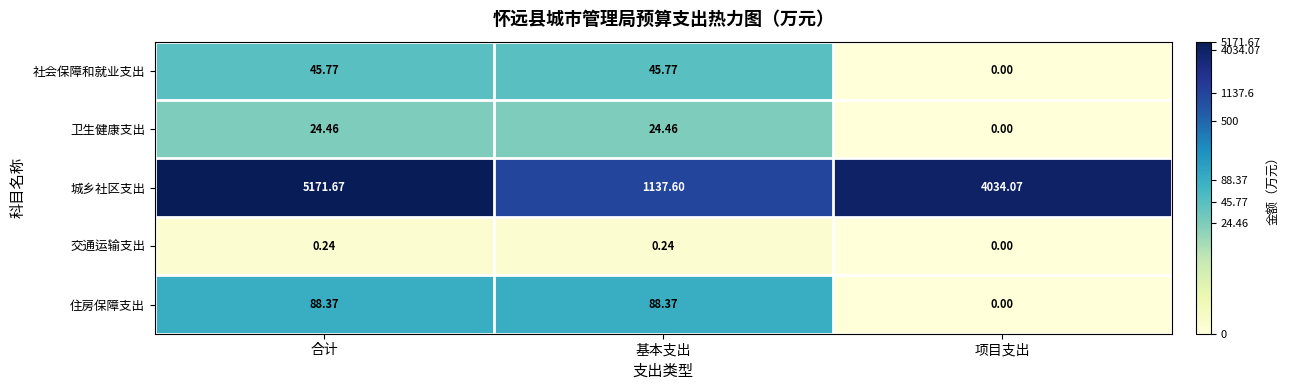

At which label does 城乡社区支出 first exceed 4034?

合计